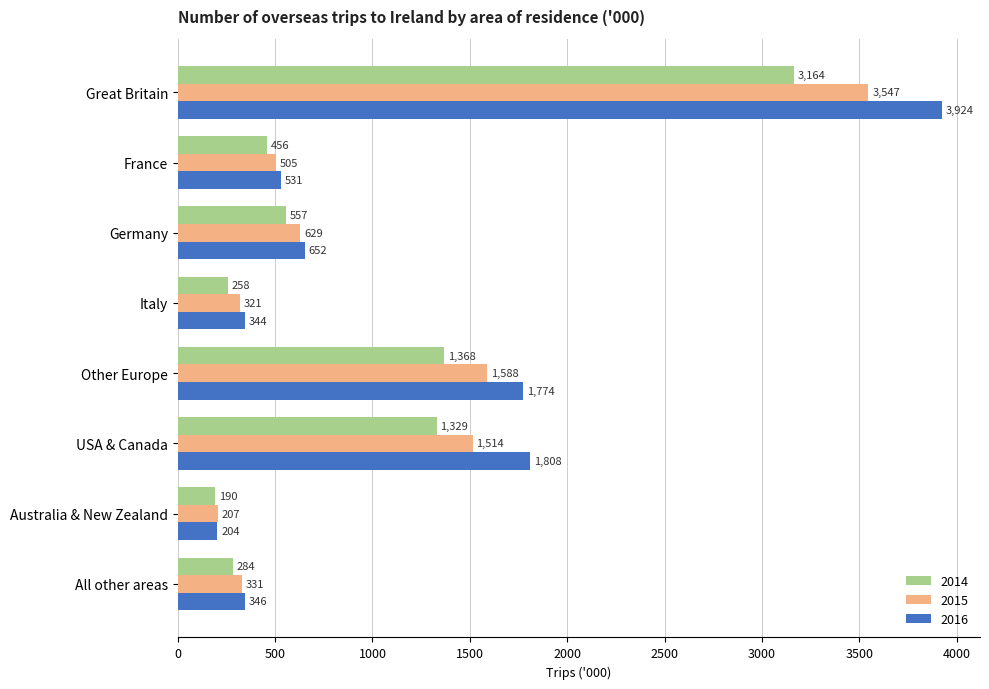

At which label is 2016 closest to 2064?

USA & Canada